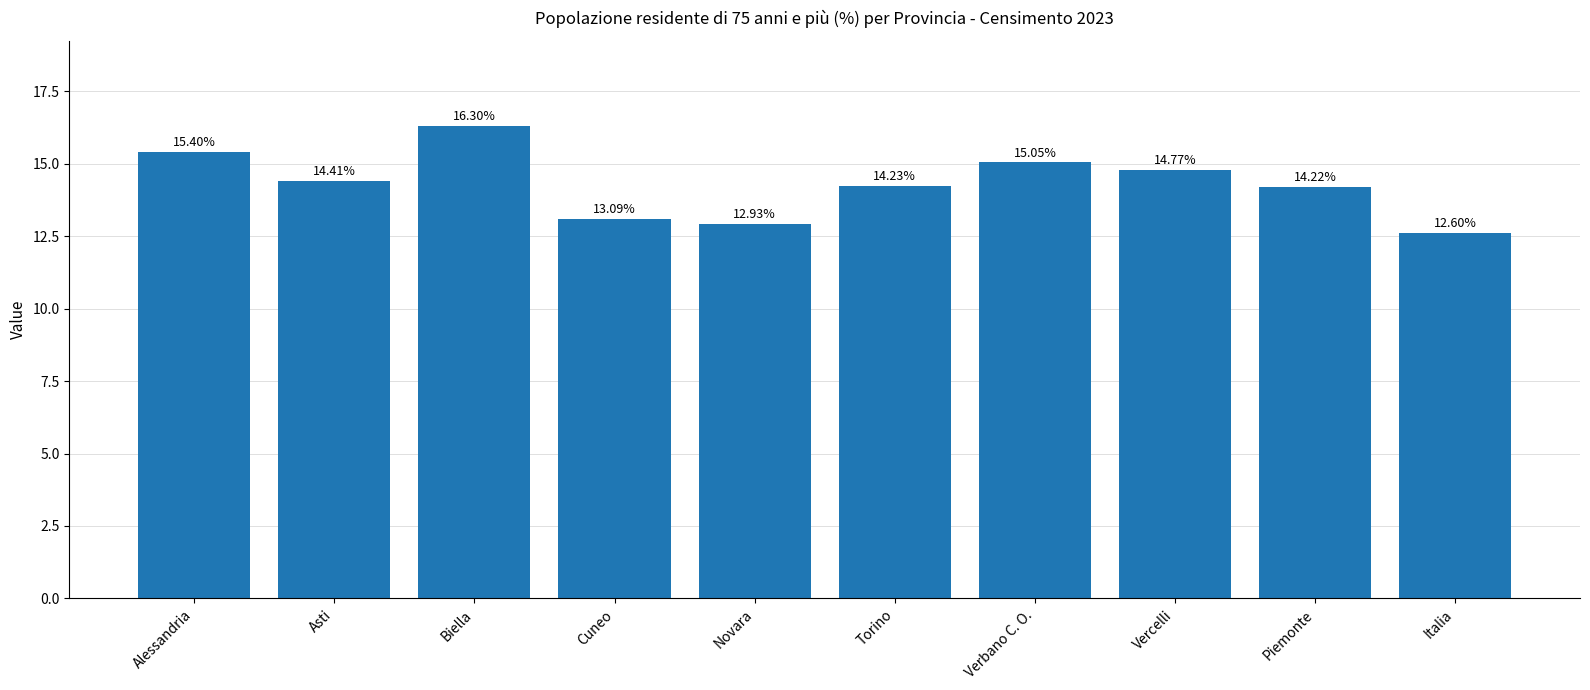

True or false: the data shows 14.2 at Torino.

True